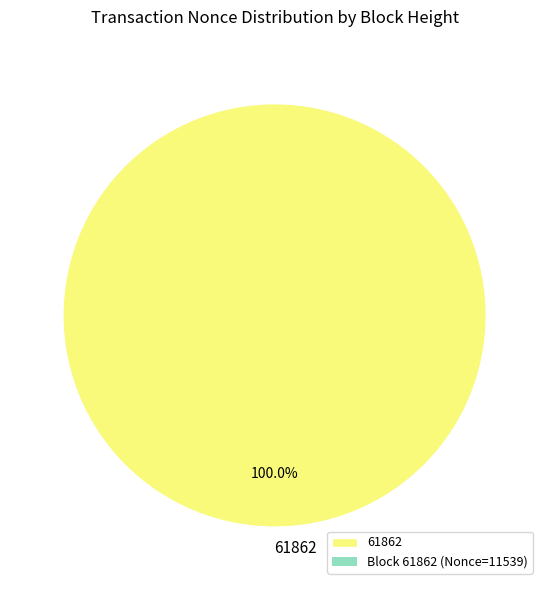

Is there any slice that represents more than half of the pie?

Yes